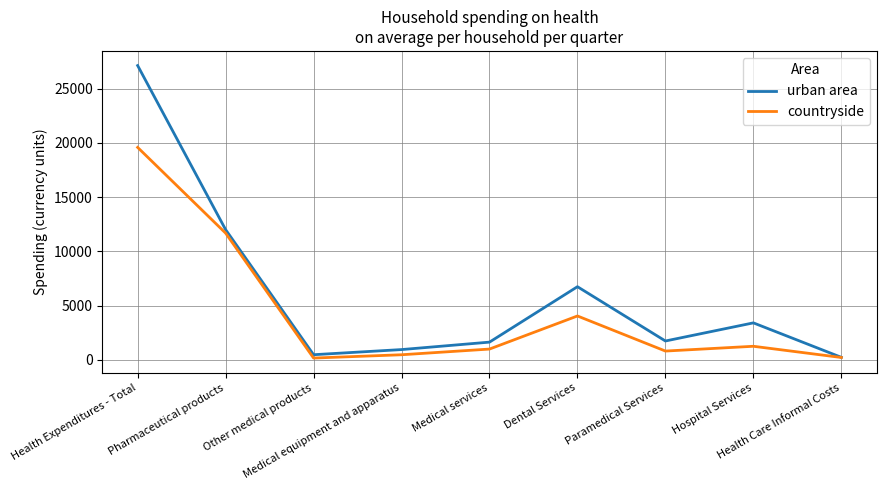

Which series has the largest total across all categories?

urban area